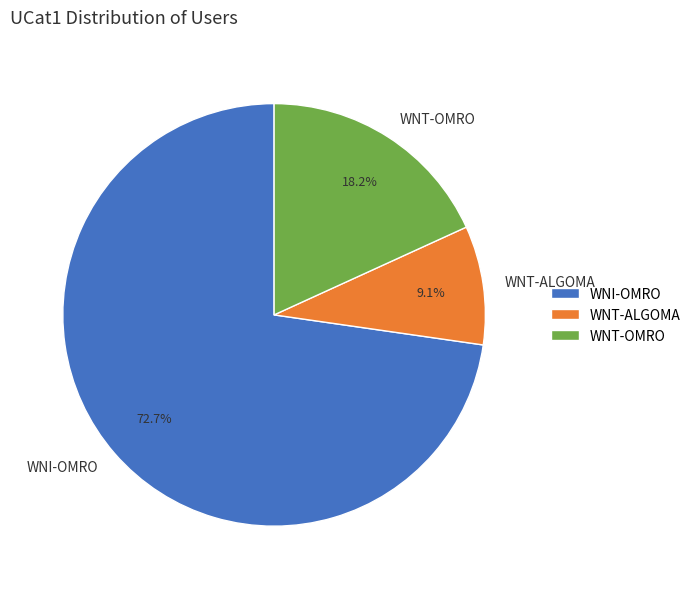

How many slices are in this pie chart?

3